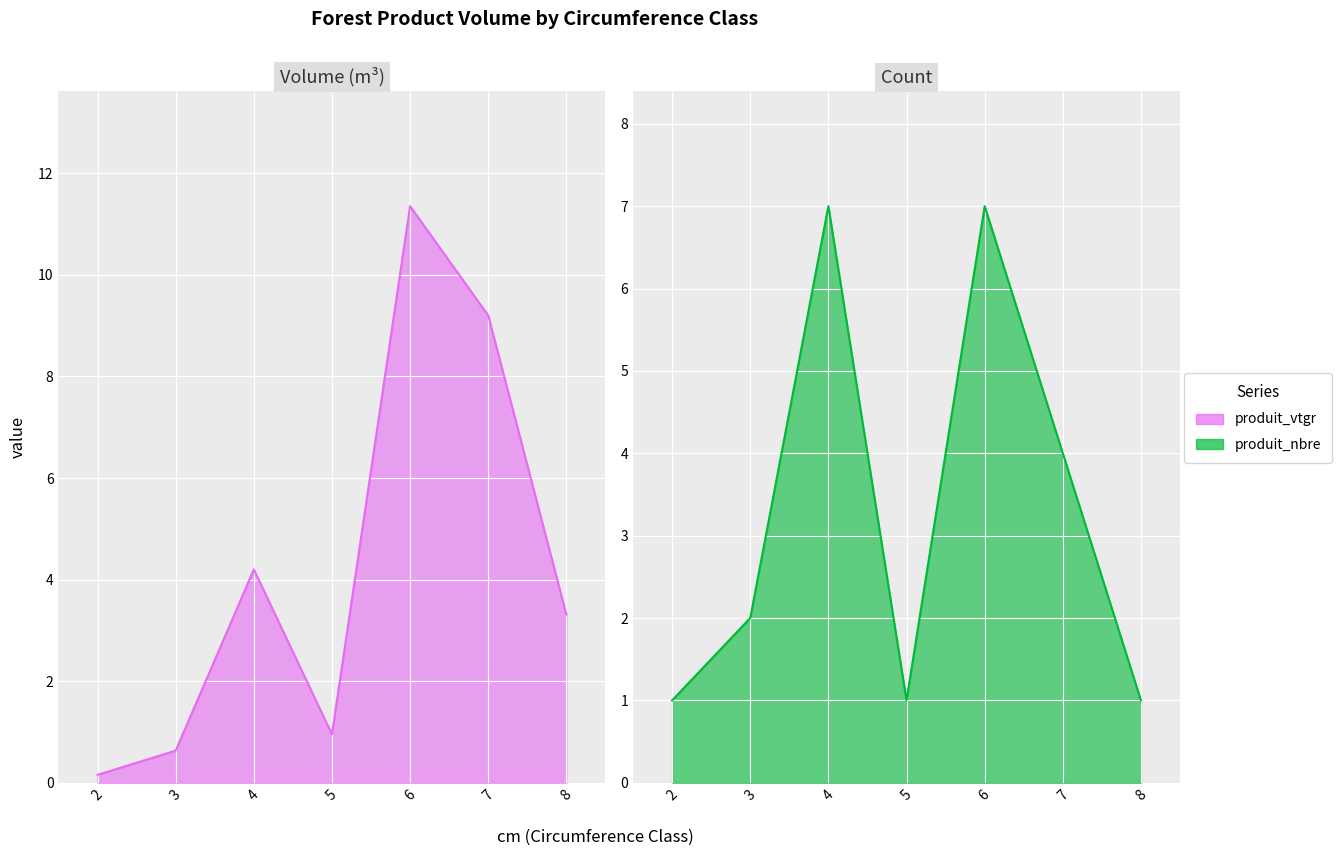

How many times do produit_nbre and produit_vtgr cross each other?

1